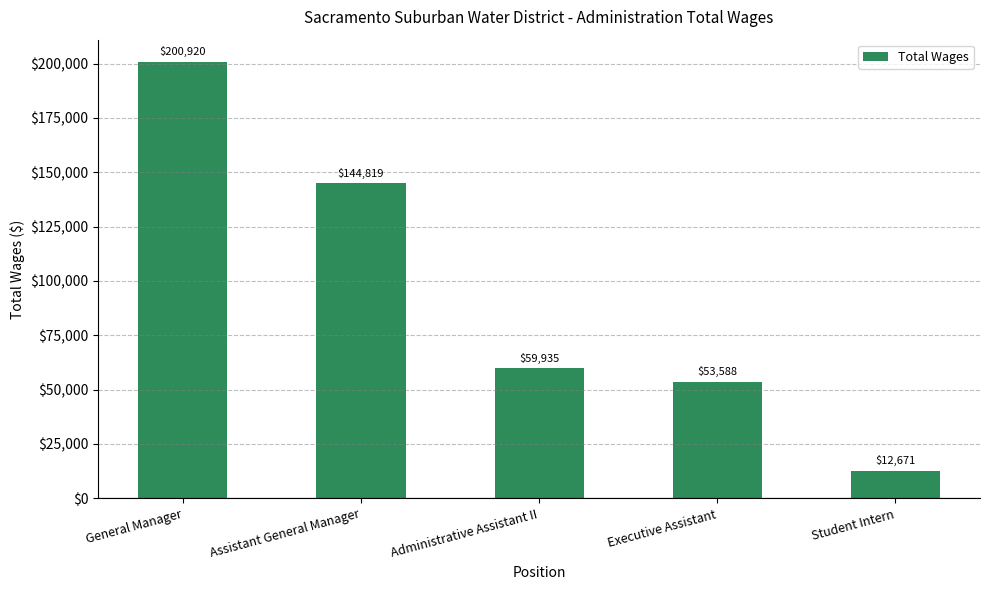

What is the change in value from Executive Assistant to Student Intern?

-40917